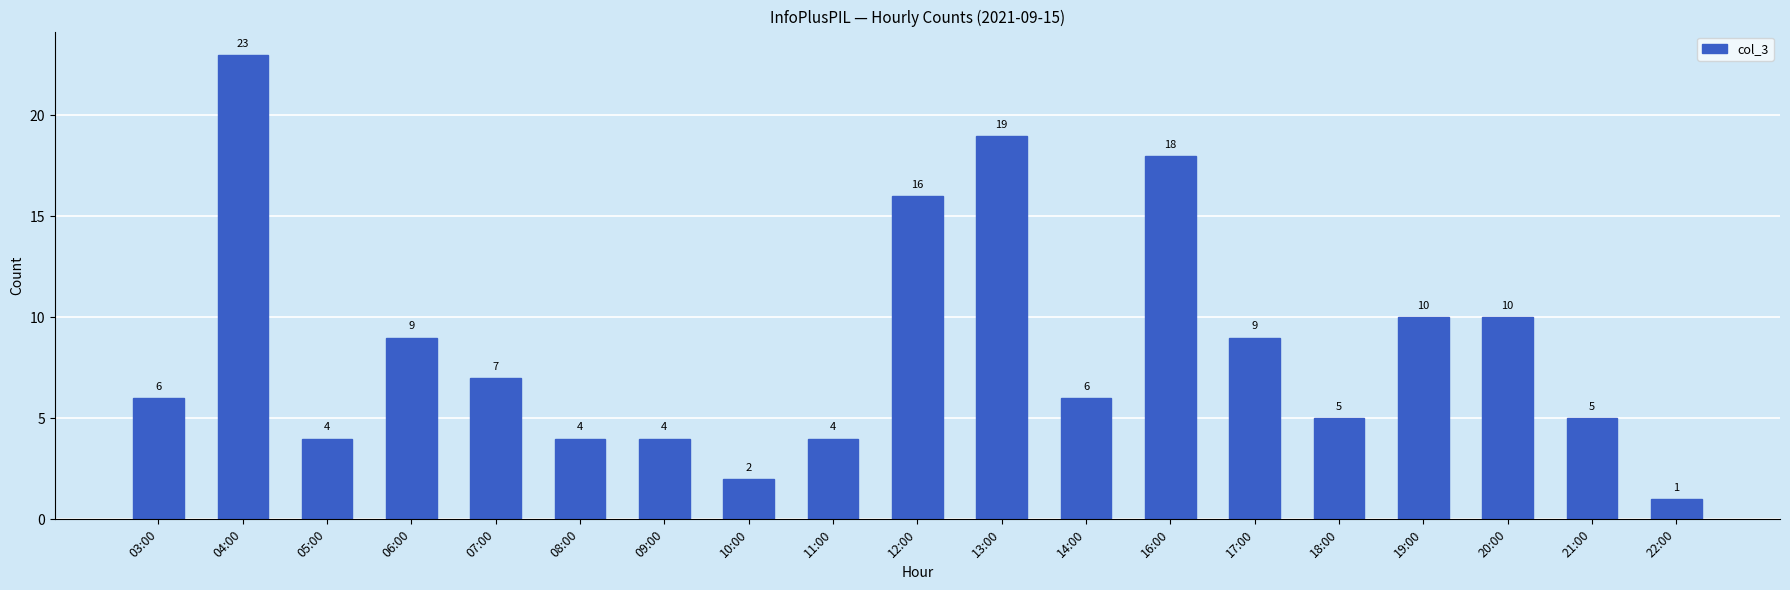

Reading right to left, list all the values displayed in this chart.

1	5	10	10	5	9	18	6	19	16	4	2	4	4	7	9	4	23	6